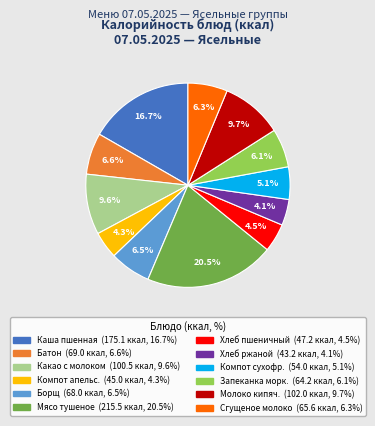

Does any single category account for the majority?

No